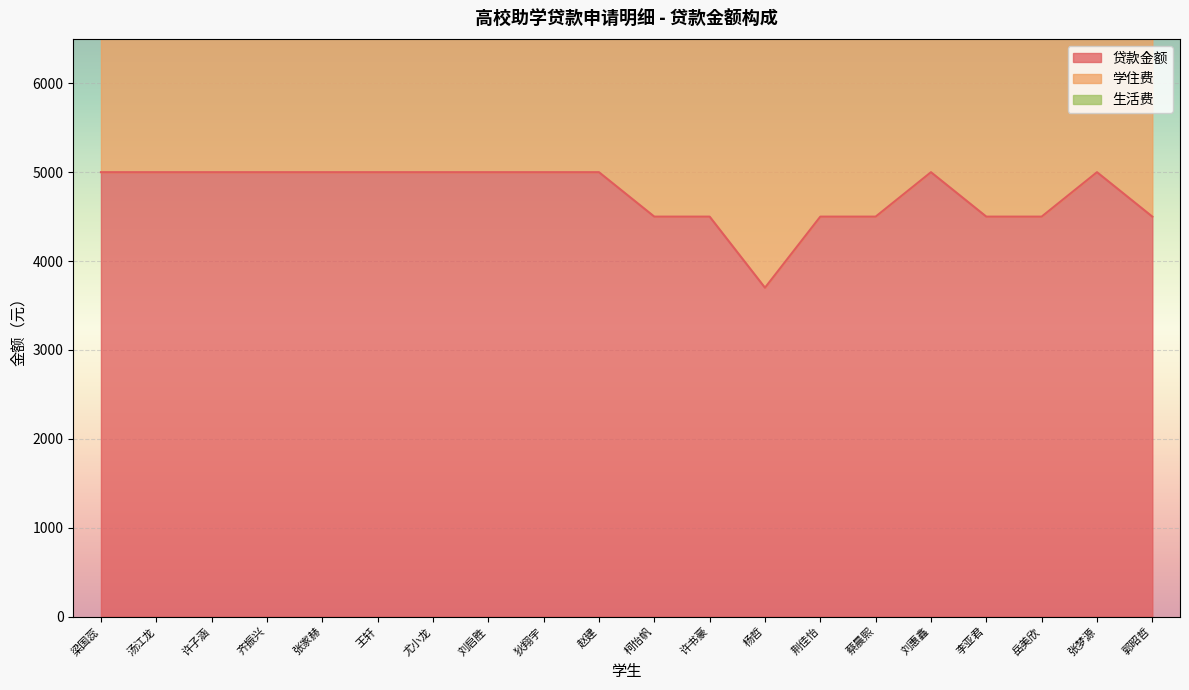

What is the sum of all 学住费 values?

94200